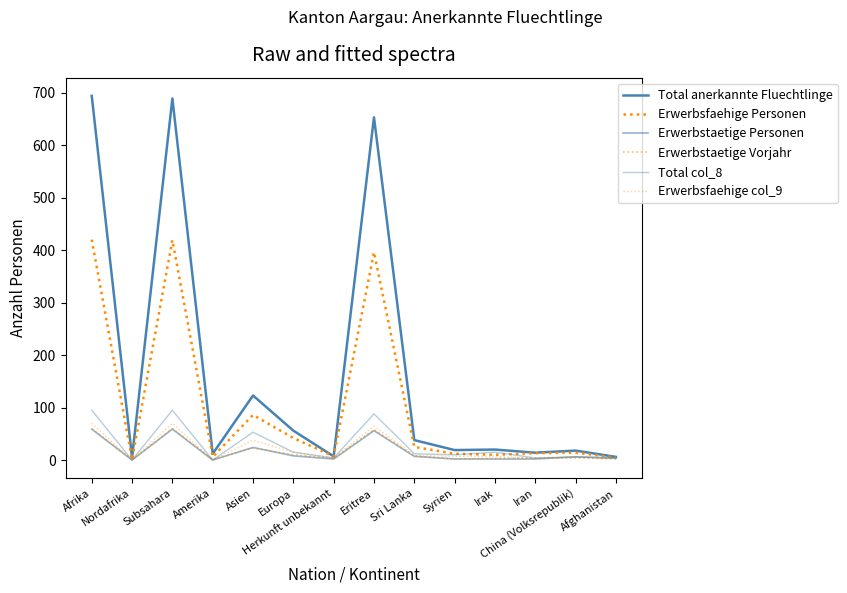

What is the sum of the Total anerkannte Fluechtlinge values at Eritrea and Asien?

776